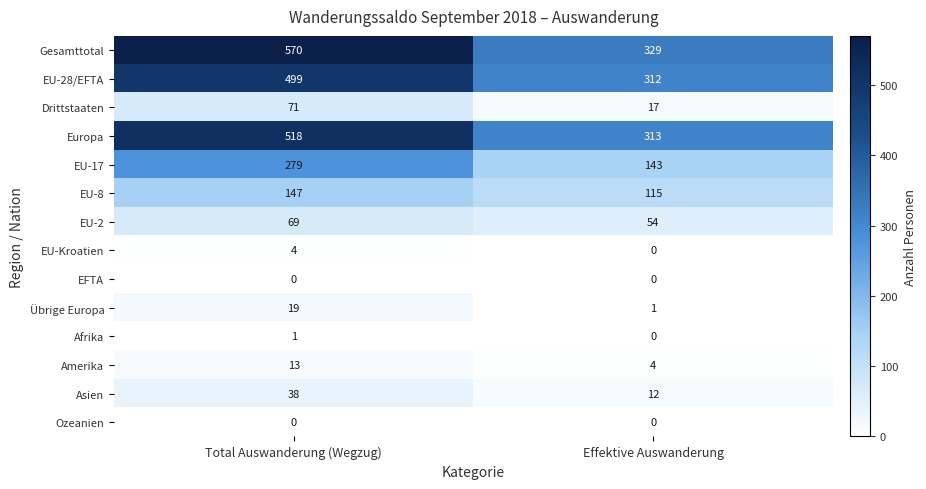

At which category is the sum across all series the highest?

Total Auswanderung (Wegzug)